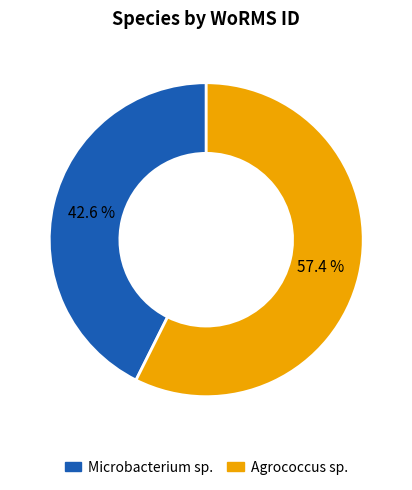

True or false: Microbacterium sp. accounts for 43% of the total.

True